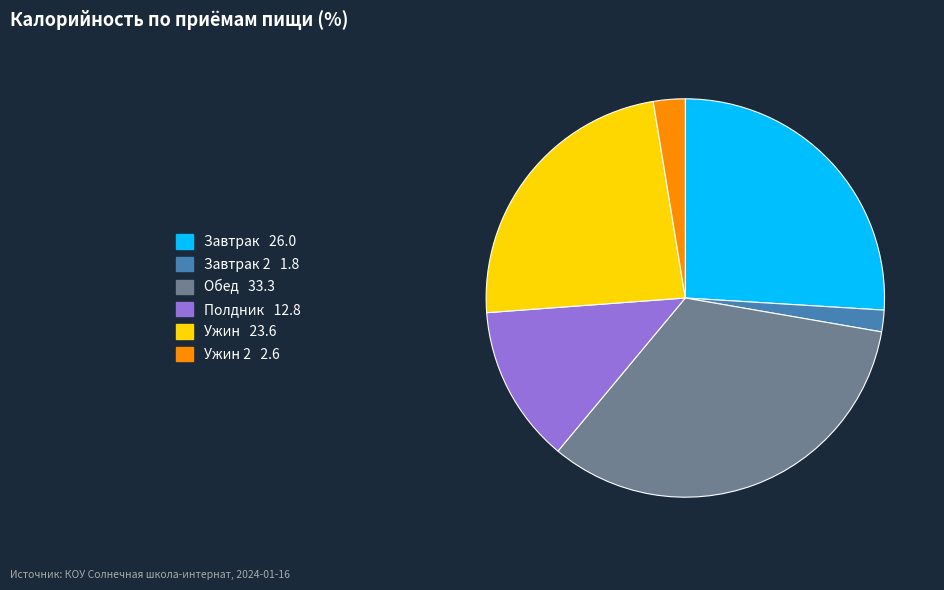

Does any single category account for the majority?

No